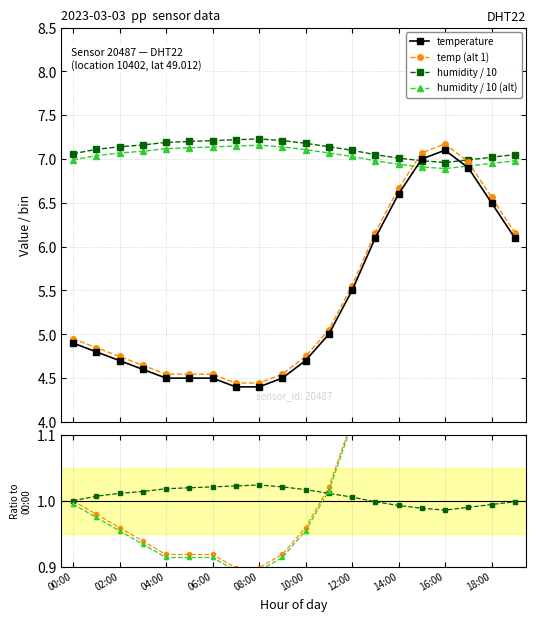

True or false: humidity and temperature intersect in this chart.

True